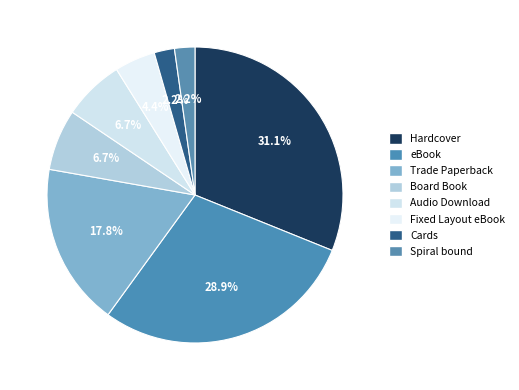

To the nearest percent, what portion does Trade Paperback represent?

18%